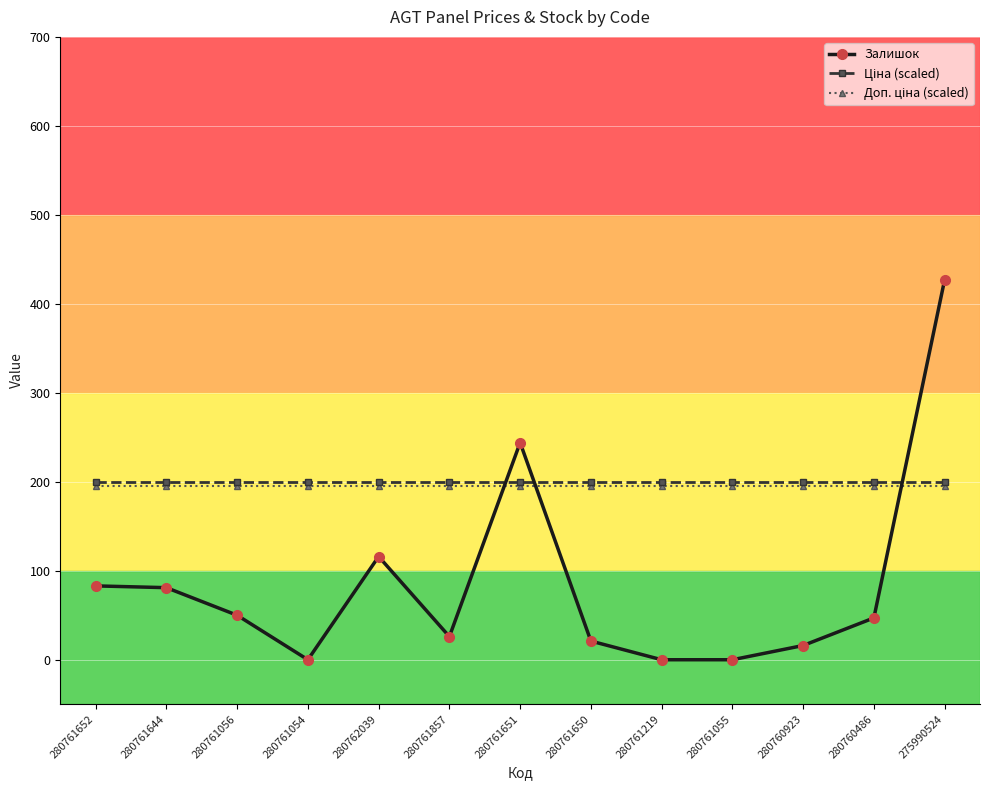

Which series has the largest range (max minus min)?

Залишок